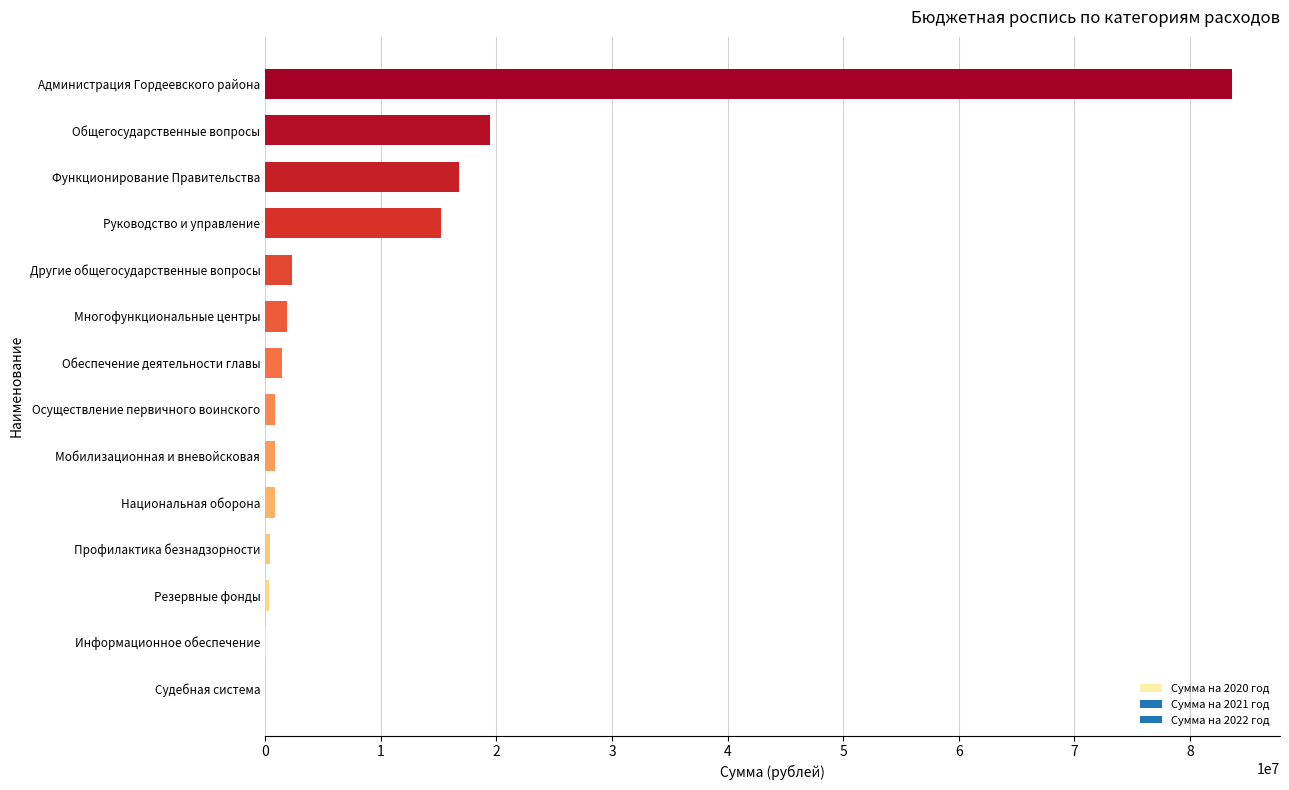

Count the number of data series in this chart.

1